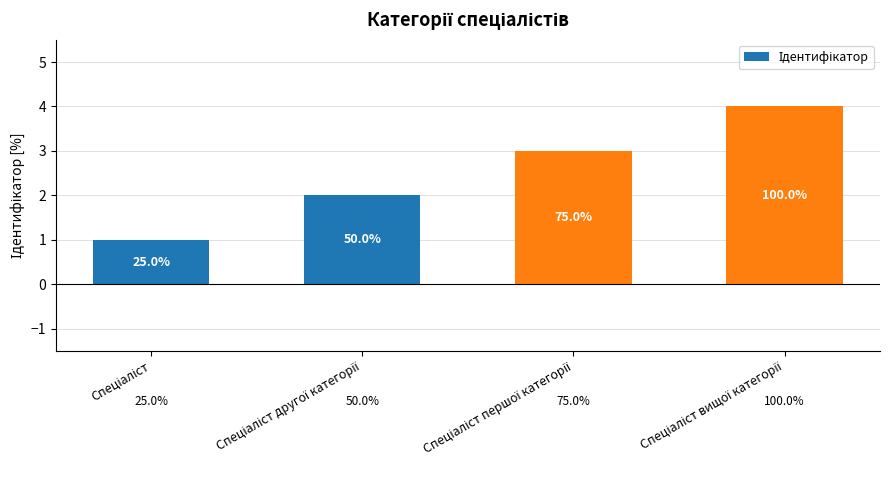

Does the chart contain any negative values?

No